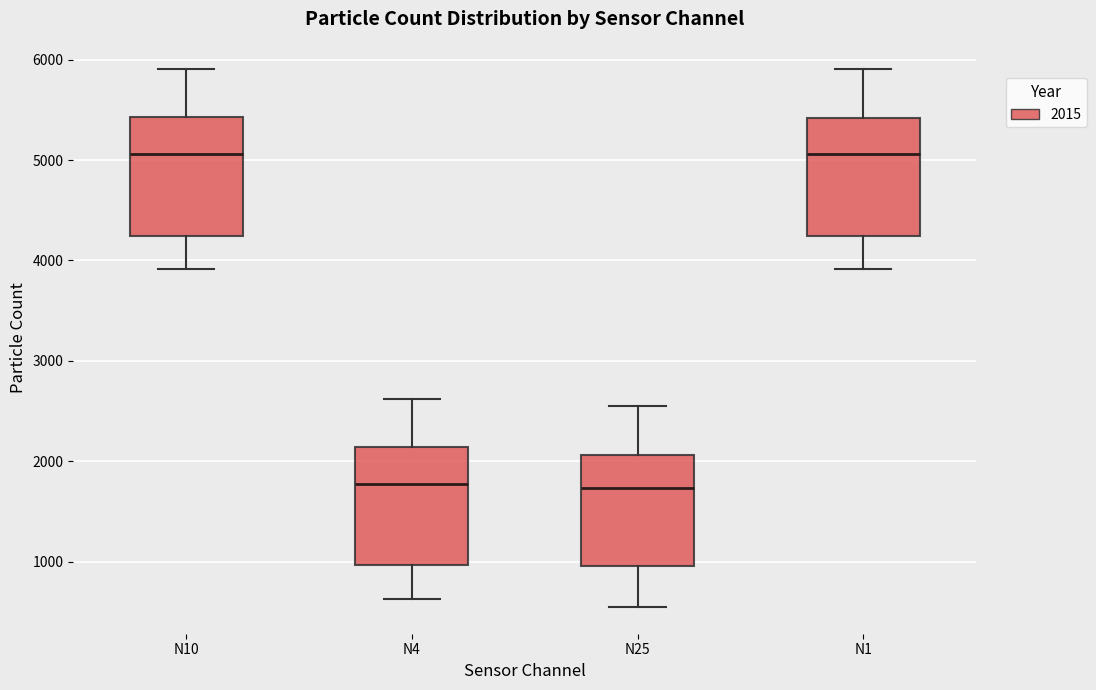

Reading left to right, transcribe this box plot: for each box, give where its median line is, the range the box spans, and where its two whiskers end, as read against the y-axis. The values are not printed on the chart, so give them approximately, as read against the axis.

N10: median 5100, box 4200 to 5400, whiskers 3900 to 5900
N4: median 1800, box 1000 to 2100, whiskers 600 to 2600
N25: median 1700, box 1000 to 2100, whiskers 600 to 2500
N1: median 5100, box 4200 to 5400, whiskers 3900 to 5900